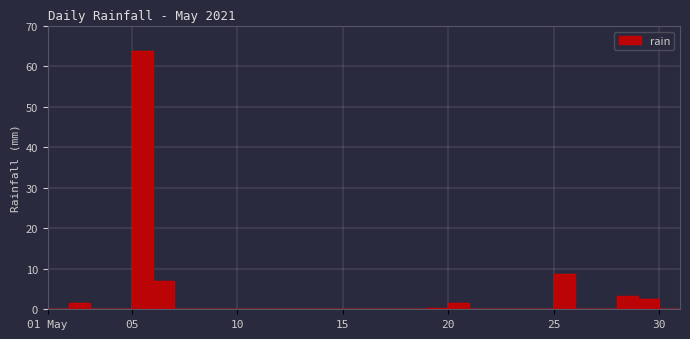

What is the value of the 28th point from the left?

3.2